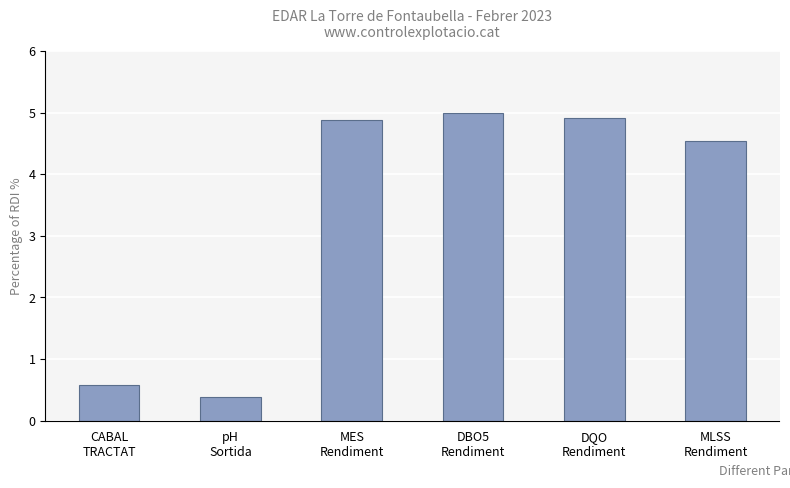

Is it true that the value at MES
Rendiment is 4.9?

True